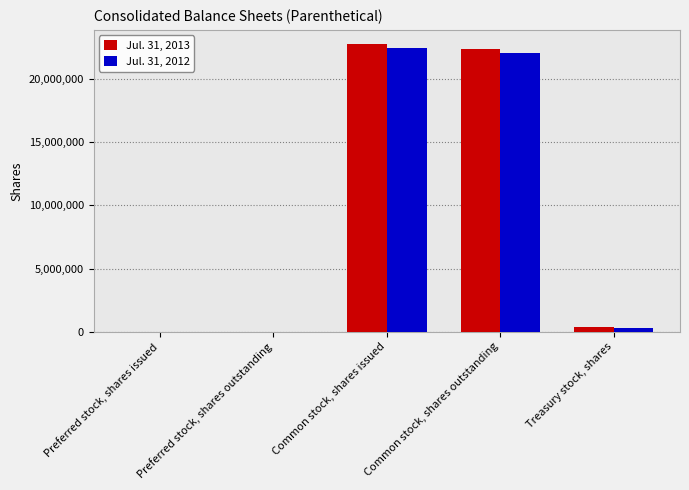

Which series changed the most between Preferred stock, shares outstanding and Common stock, shares issued?

Jul. 31, 2013